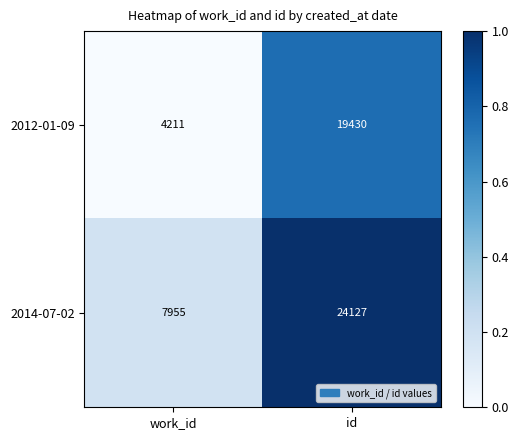

What is the sum of the 2012-01-09 values at id and work_id?

23641